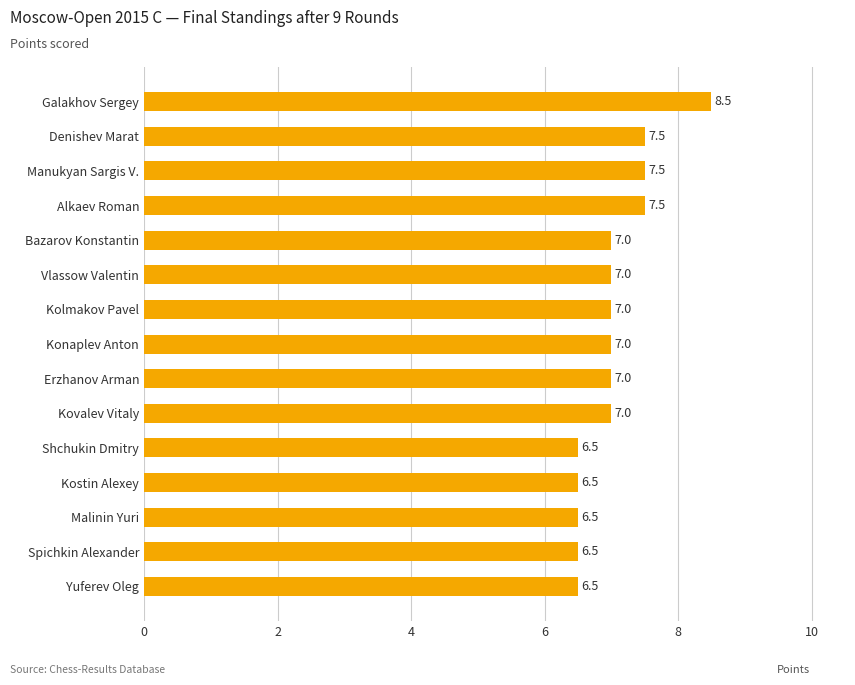

How many data points are less than 7?

5